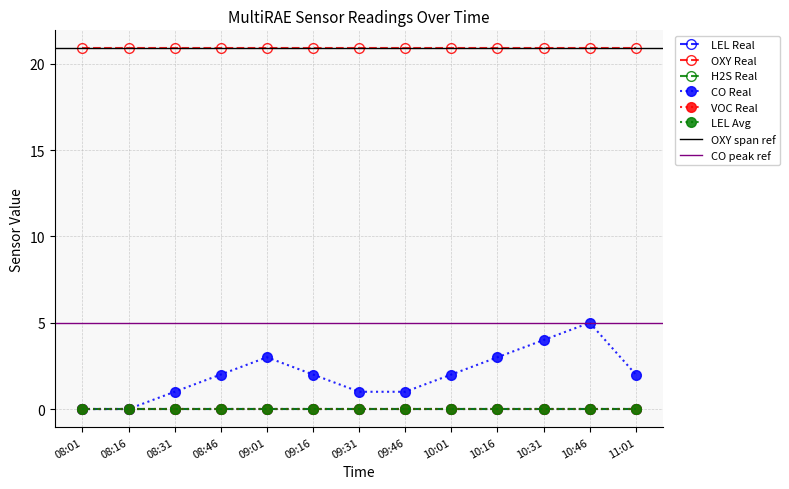

What is the spread (max minus min) of values at 08:01?

20.9